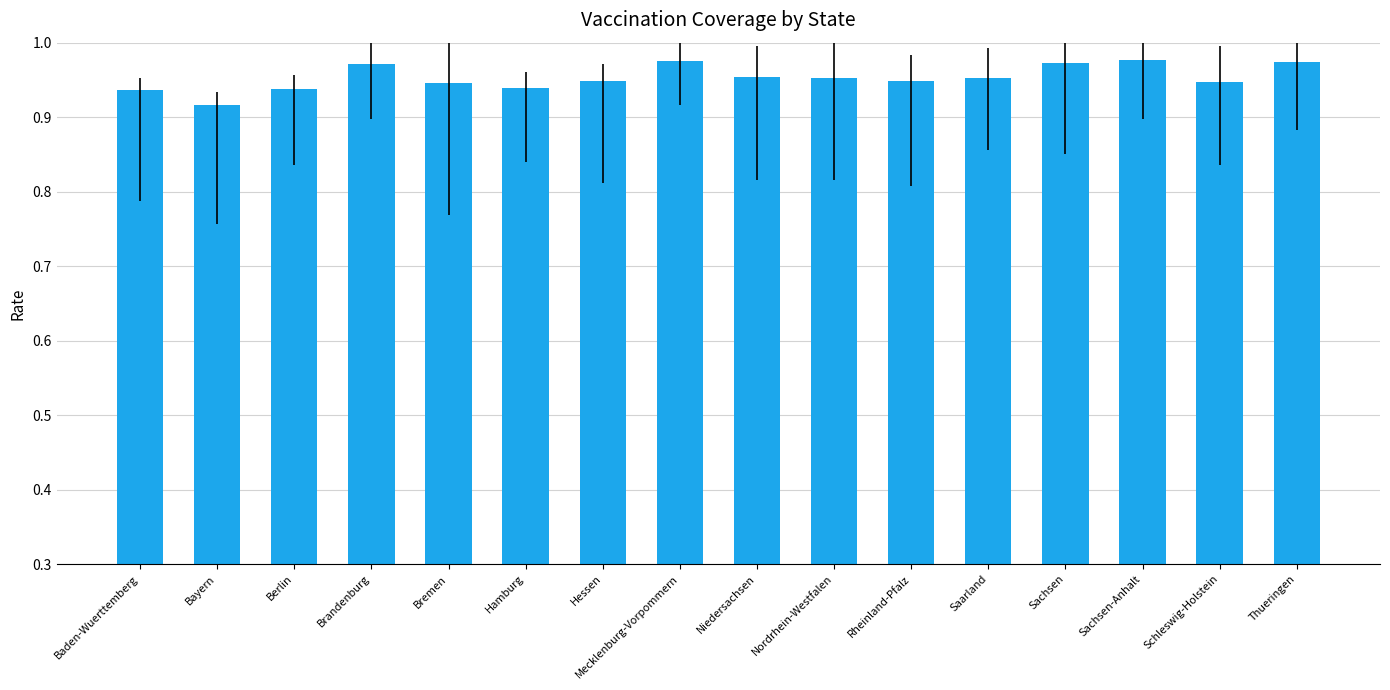

What position from the right is Schleswig-Holstein?

2